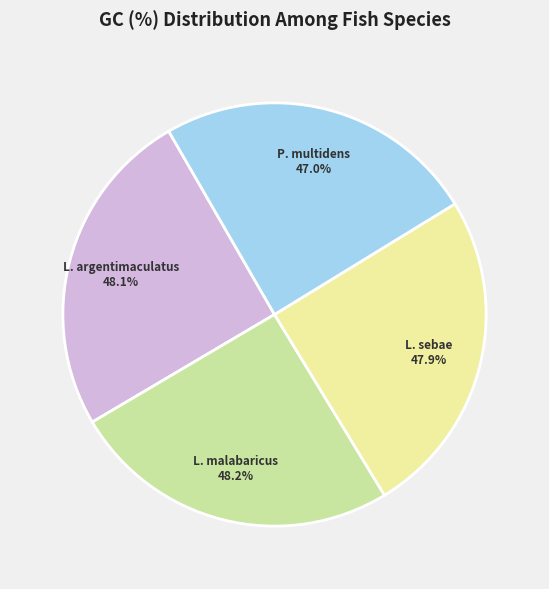

The Pristipomoides multidens slice represents 25% of the pie. True or false?

True